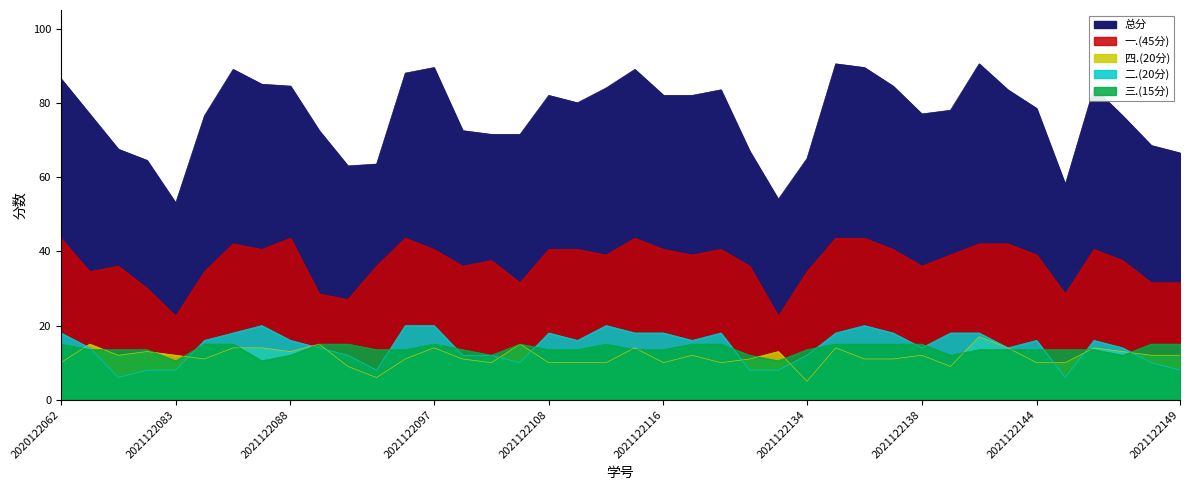

Which series has the widest spread of values?

总分